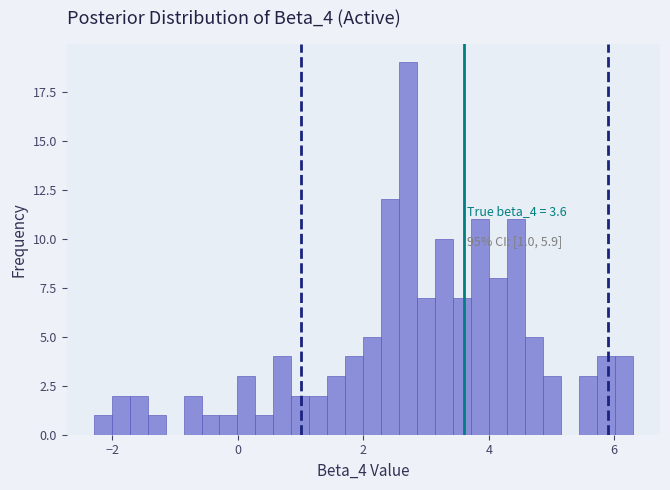

Around what value on the x-axis is the tallest bar? Give the approximate position of its centre, as read against the axis.

2.8